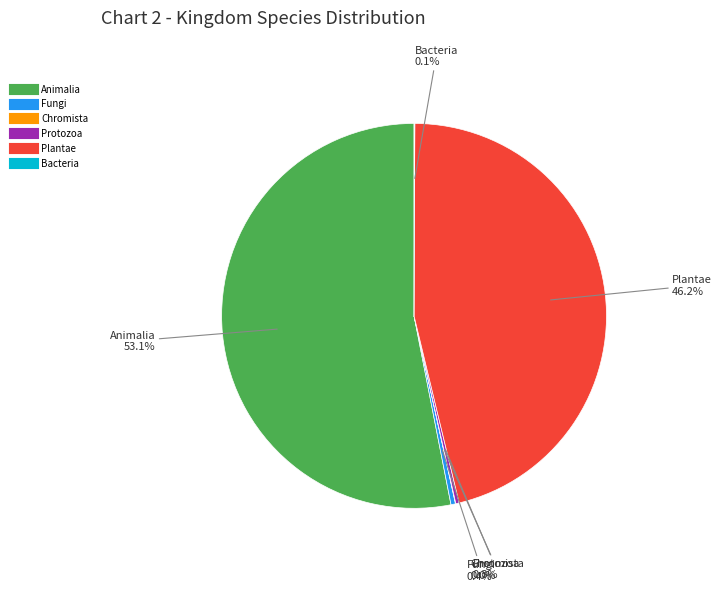

Is there any slice that represents more than half of the pie?

Yes